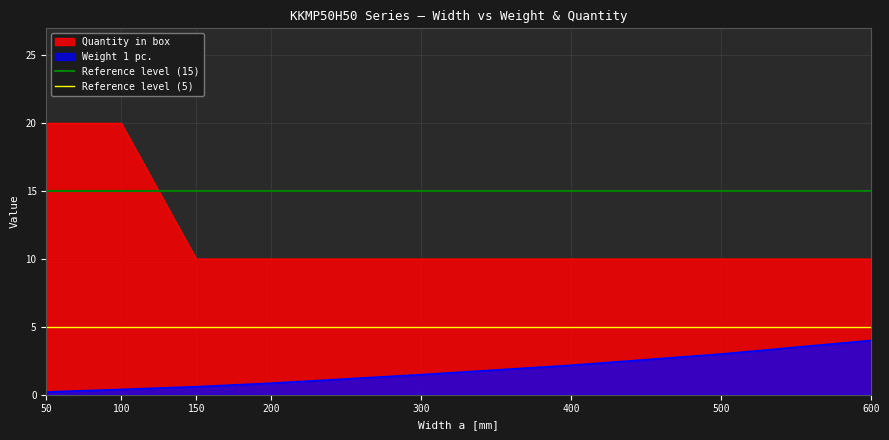

True or false: Weight 1 pc. and Quantity in box cross at least once.

False